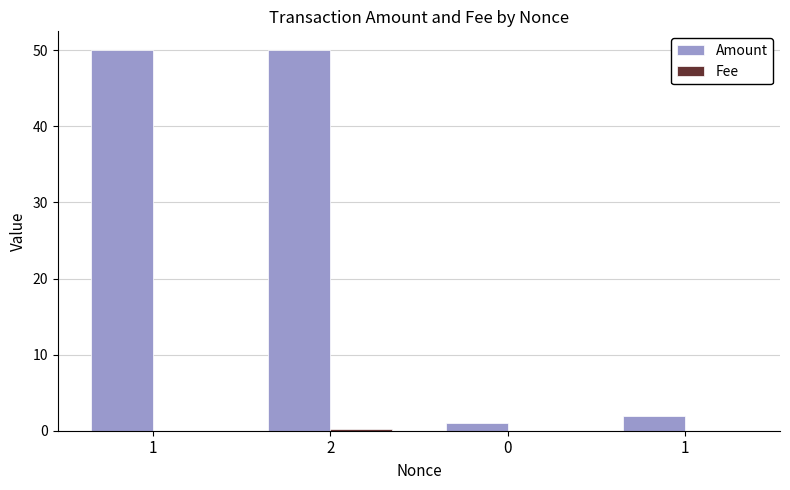

The Fee series shows 0.0 at 1. True or false?

False